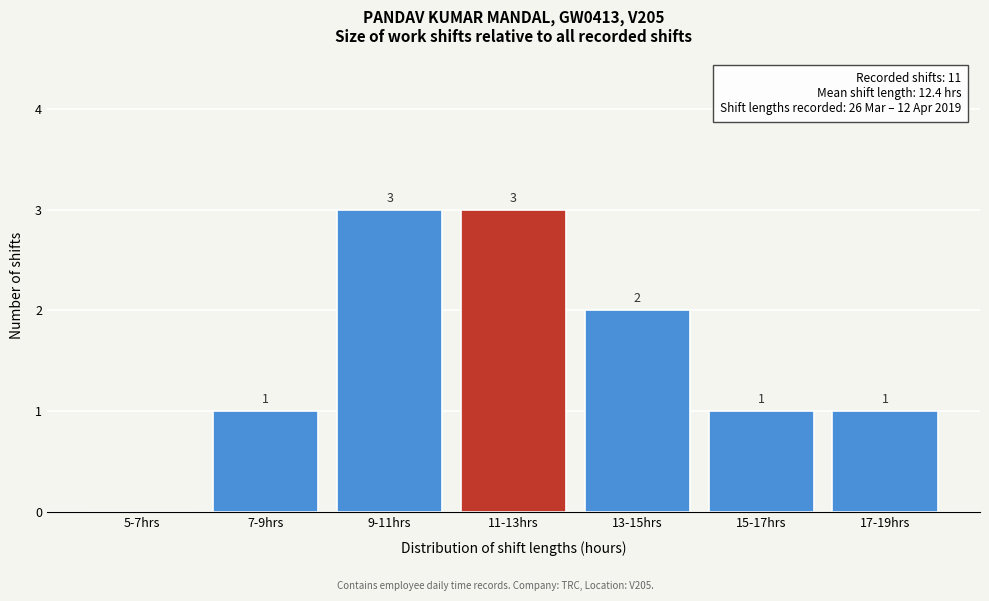

Reading right to left, list all the values displayed in this chart.

17-19hrs=1	15-17hrs=1	13-15hrs=2	11-13hrs=3	9-11hrs=3	7-9hrs=1	5-7hrs=0